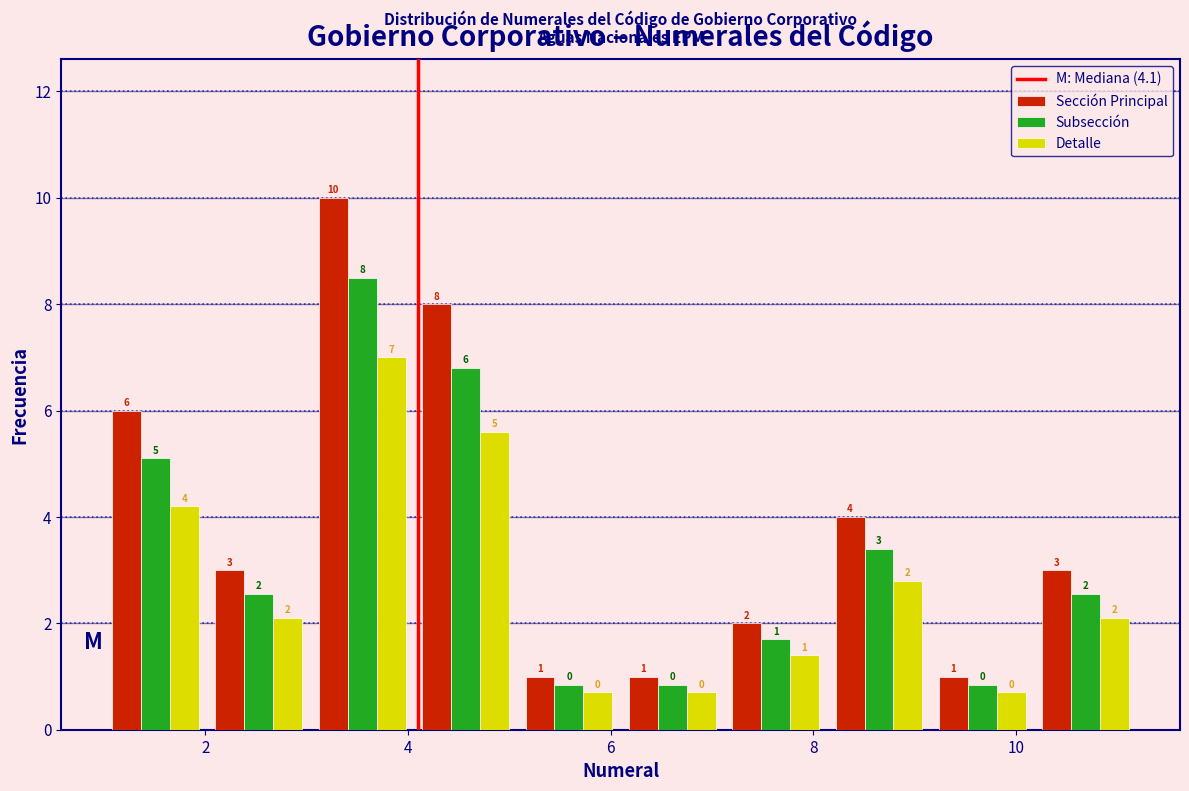

In the Subsección series, which range on the x-axis has the tallest bar?

3.04 to 4.06